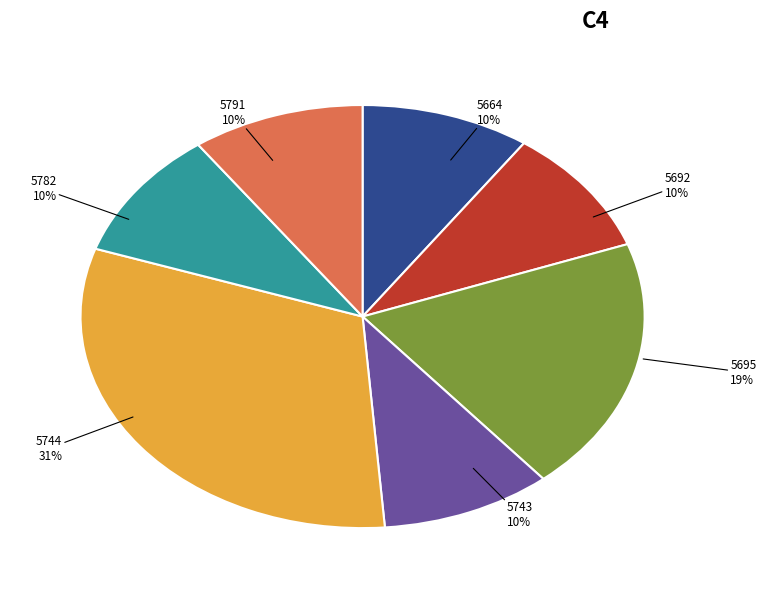

Does any single category account for the majority?

No